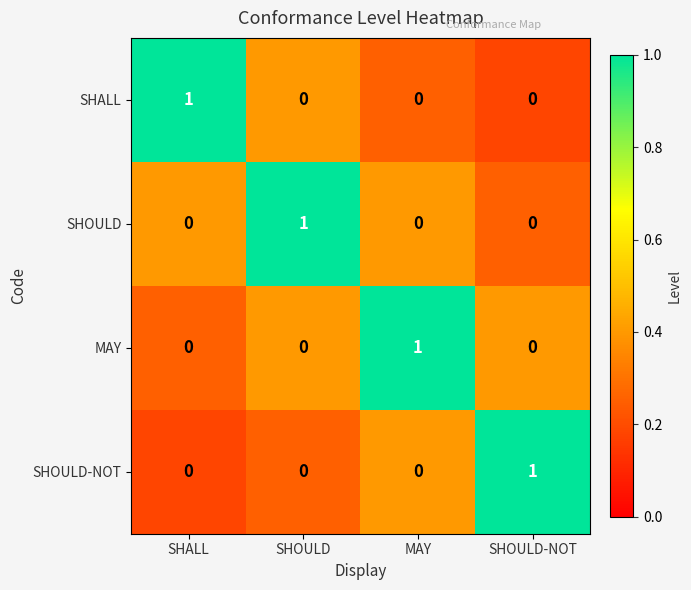

Is it true that SHALL equals -1 at MAY?

False